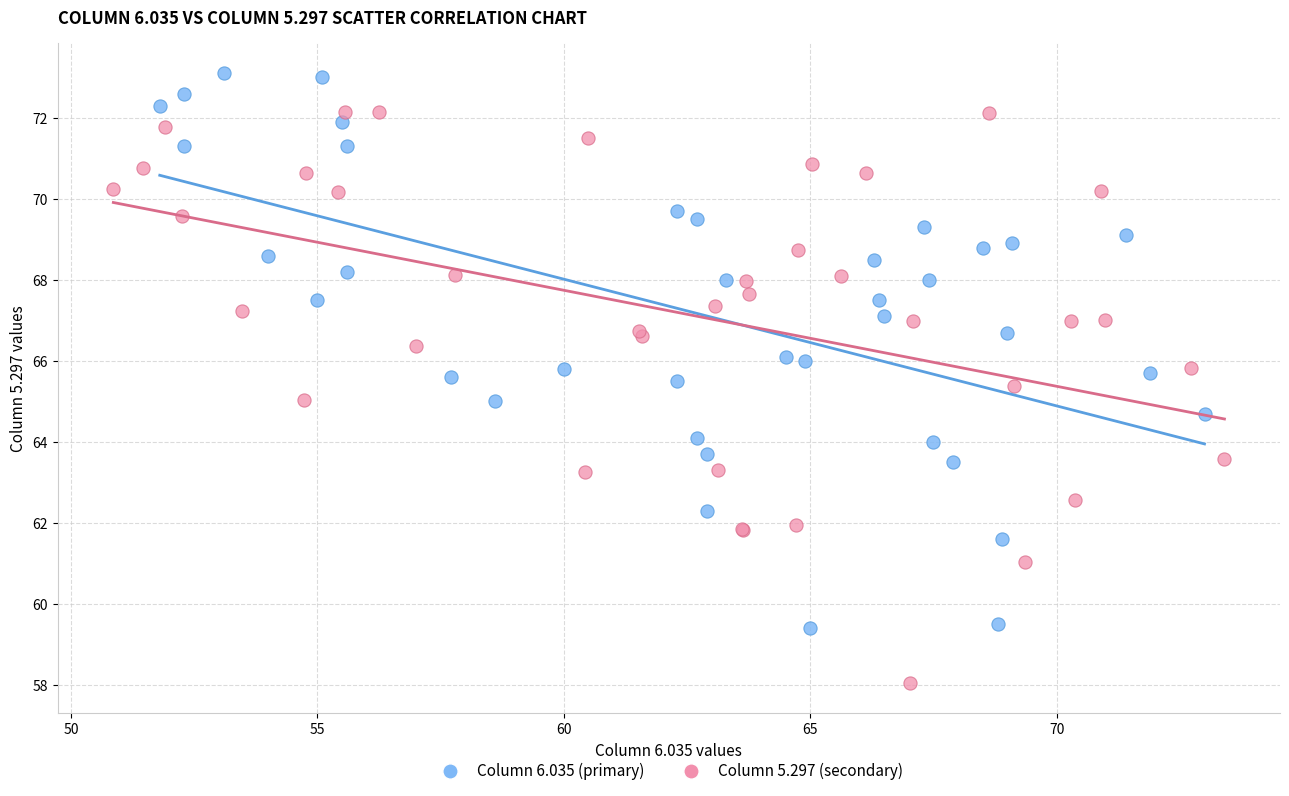

Which series reaches the minimum Y coordinate?

Column 5.297 (secondary)